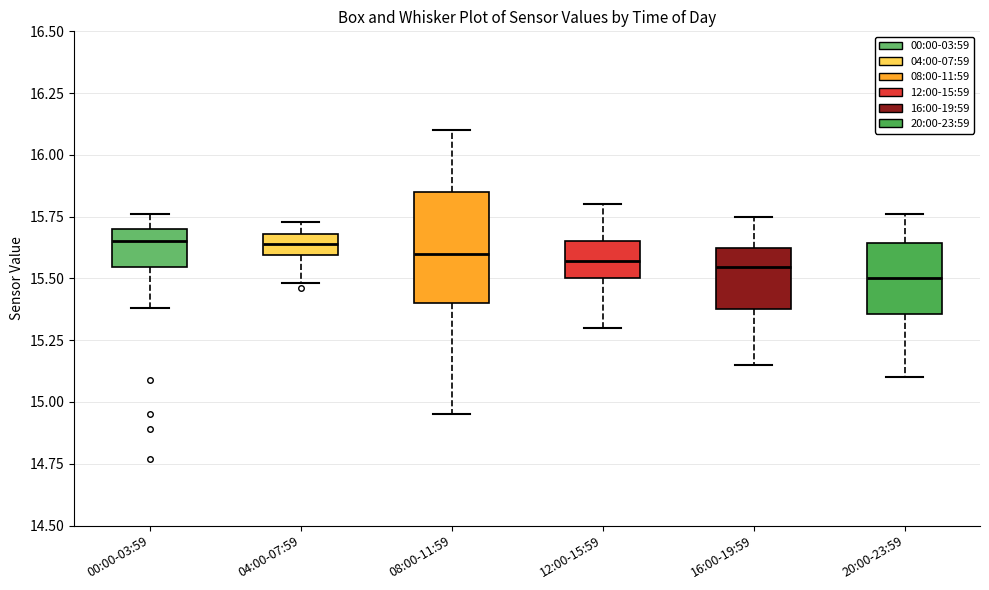

Reading left to right, transcribe this box plot: for each box, give where its median line is, the range the box spans, and where its two whiskers end, as read against the y-axis. The values are not printed on the chart, so give them approximately, as read against the axis.

00:00-03:59: median 15.65, box 15.55 to 15.70, whiskers 15.40 to 15.75
04:00-07:59: median 15.65, box 15.60 to 15.70, whiskers 15.50 to 15.75
08:00-11:59: median 15.60, box 15.40 to 15.85, whiskers 14.95 to 16.10
12:00-15:59: median 15.55, box 15.50 to 15.65, whiskers 15.30 to 15.80
16:00-19:59: median 15.55, box 15.40 to 15.65, whiskers 15.15 to 15.75
20:00-23:59: median 15.50, box 15.35 to 15.65, whiskers 15.10 to 15.75